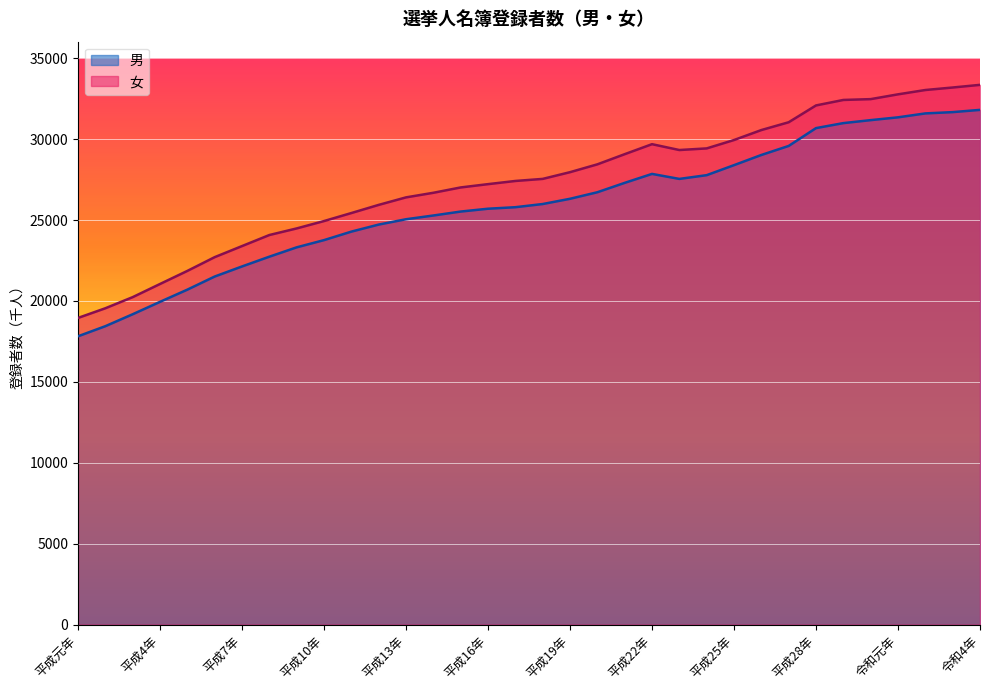

At which category does 女 reach its first local peak?

平成22年